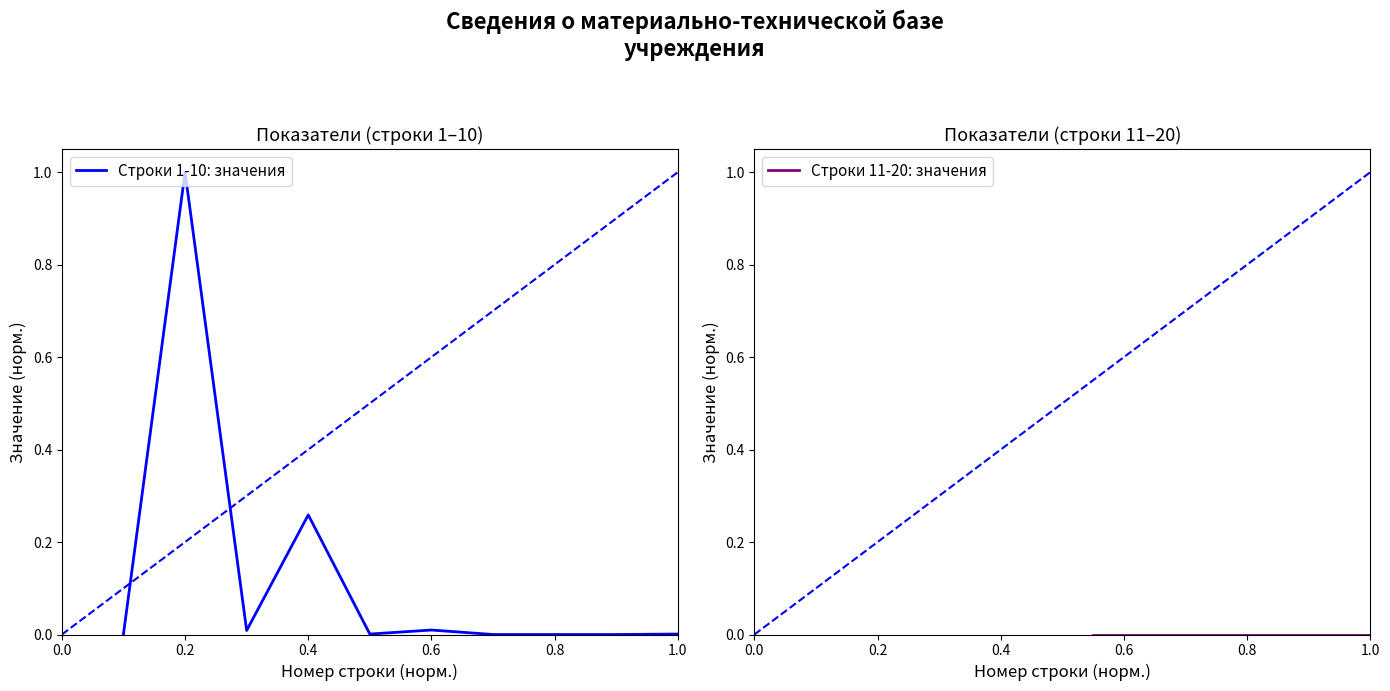

How many lines are shown in the chart?

2